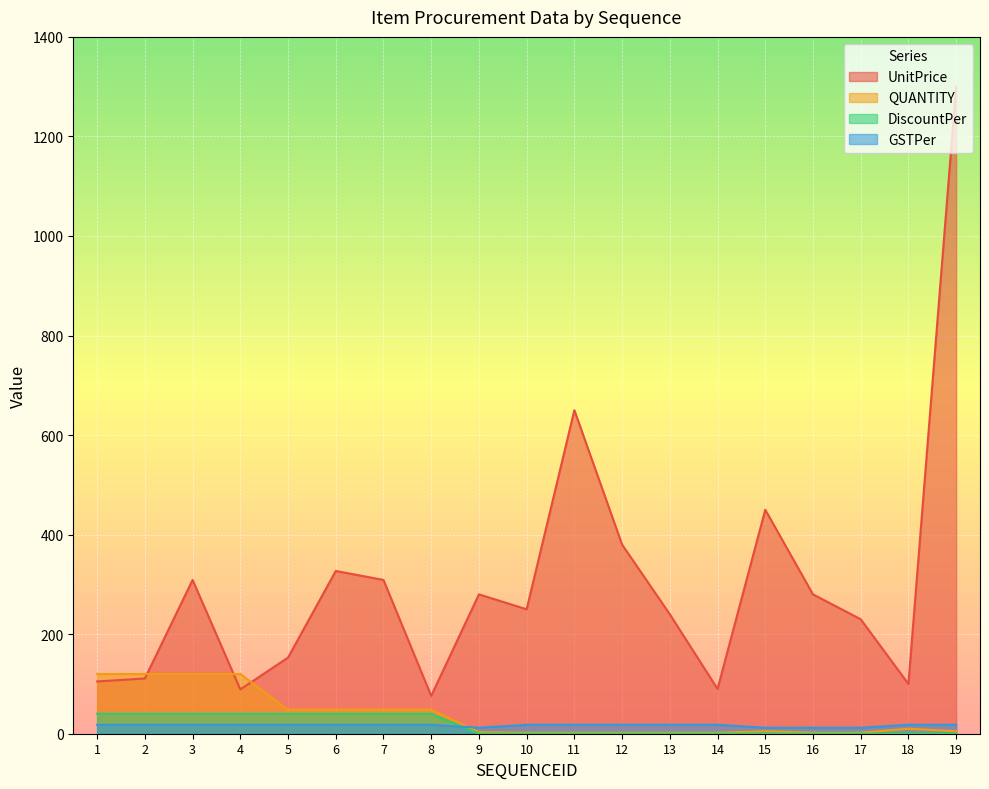

True or false: DiscountPer and UnitPrice intersect in this chart.

False